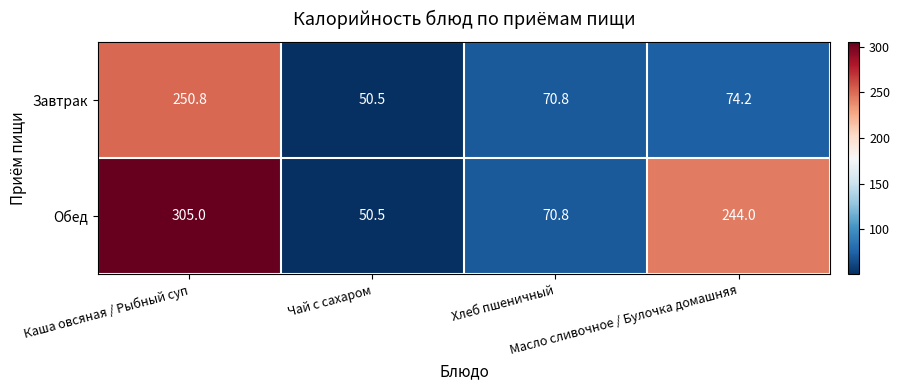

What is the difference between the maximum and minimum values in the Завтрак series?

200.3